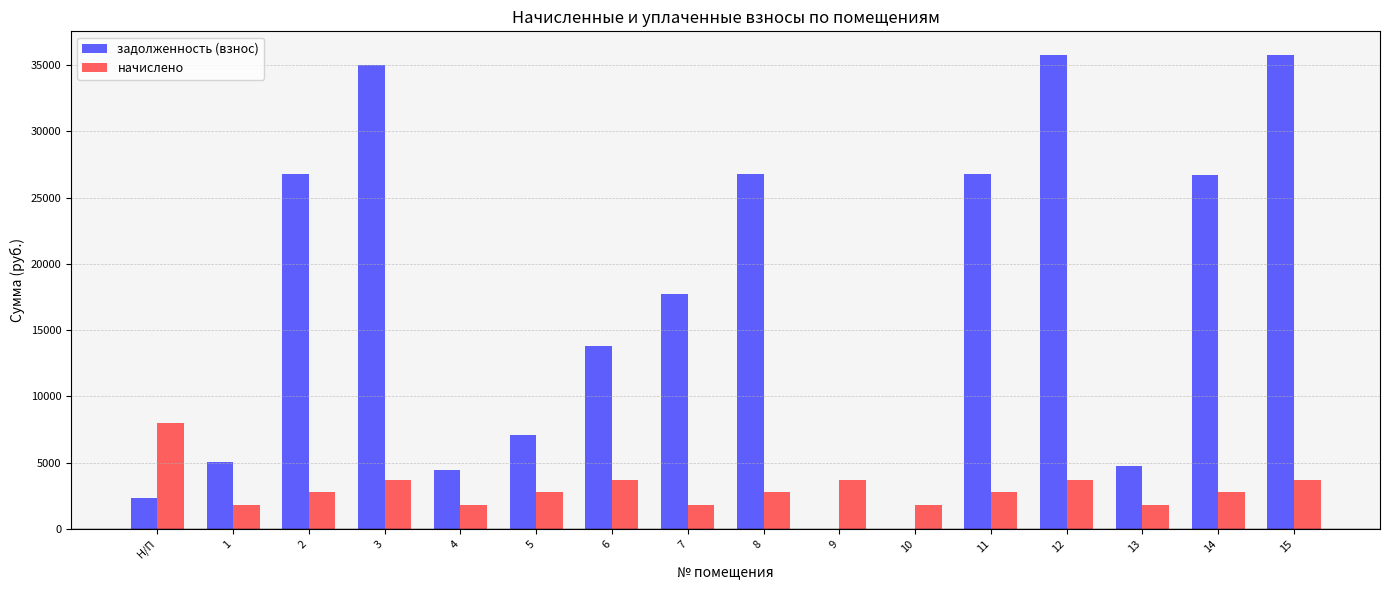

What is the difference between the начислено values at 13 and 6?

1864.2